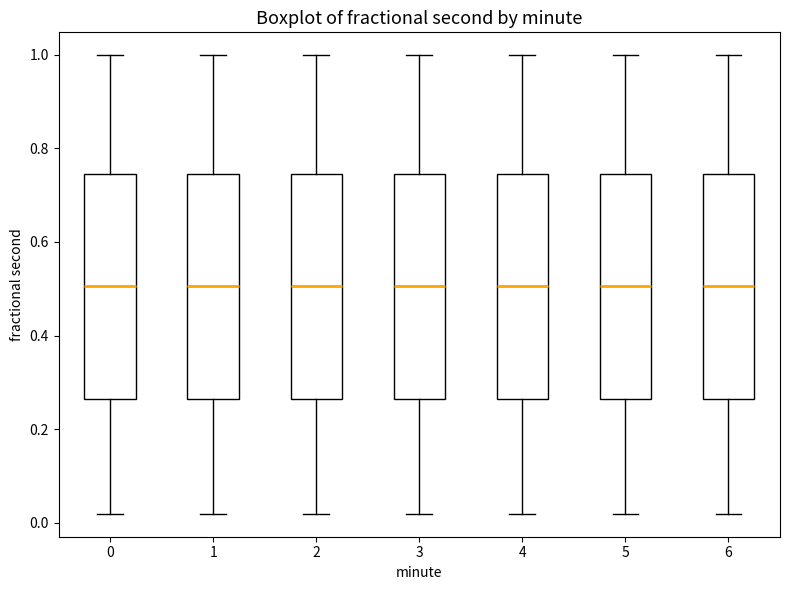

Reading left to right, read every box against the y-axis: the position of its median line, the range the box covers, and the ends of its whiskers. The values are not printed on the chart, so give them approximately, as read against the axis.

0: median 0.50, box 0.26 to 0.74, whiskers 0.02 to 1.00
1: median 0.50, box 0.26 to 0.74, whiskers 0.02 to 1.00
2: median 0.50, box 0.26 to 0.74, whiskers 0.02 to 1.00
3: median 0.50, box 0.26 to 0.74, whiskers 0.02 to 1.00
4: median 0.50, box 0.26 to 0.74, whiskers 0.02 to 1.00
5: median 0.50, box 0.26 to 0.74, whiskers 0.02 to 1.00
6: median 0.50, box 0.26 to 0.74, whiskers 0.02 to 1.00